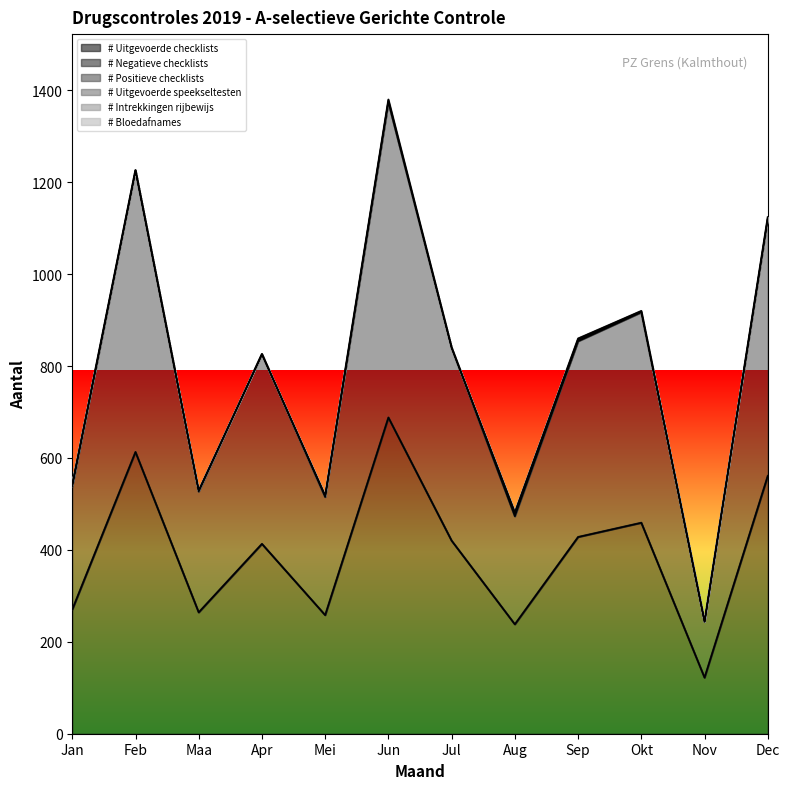

What is the difference between the # Uitgevoerde speekseltesten values at Aug and Mei?

2